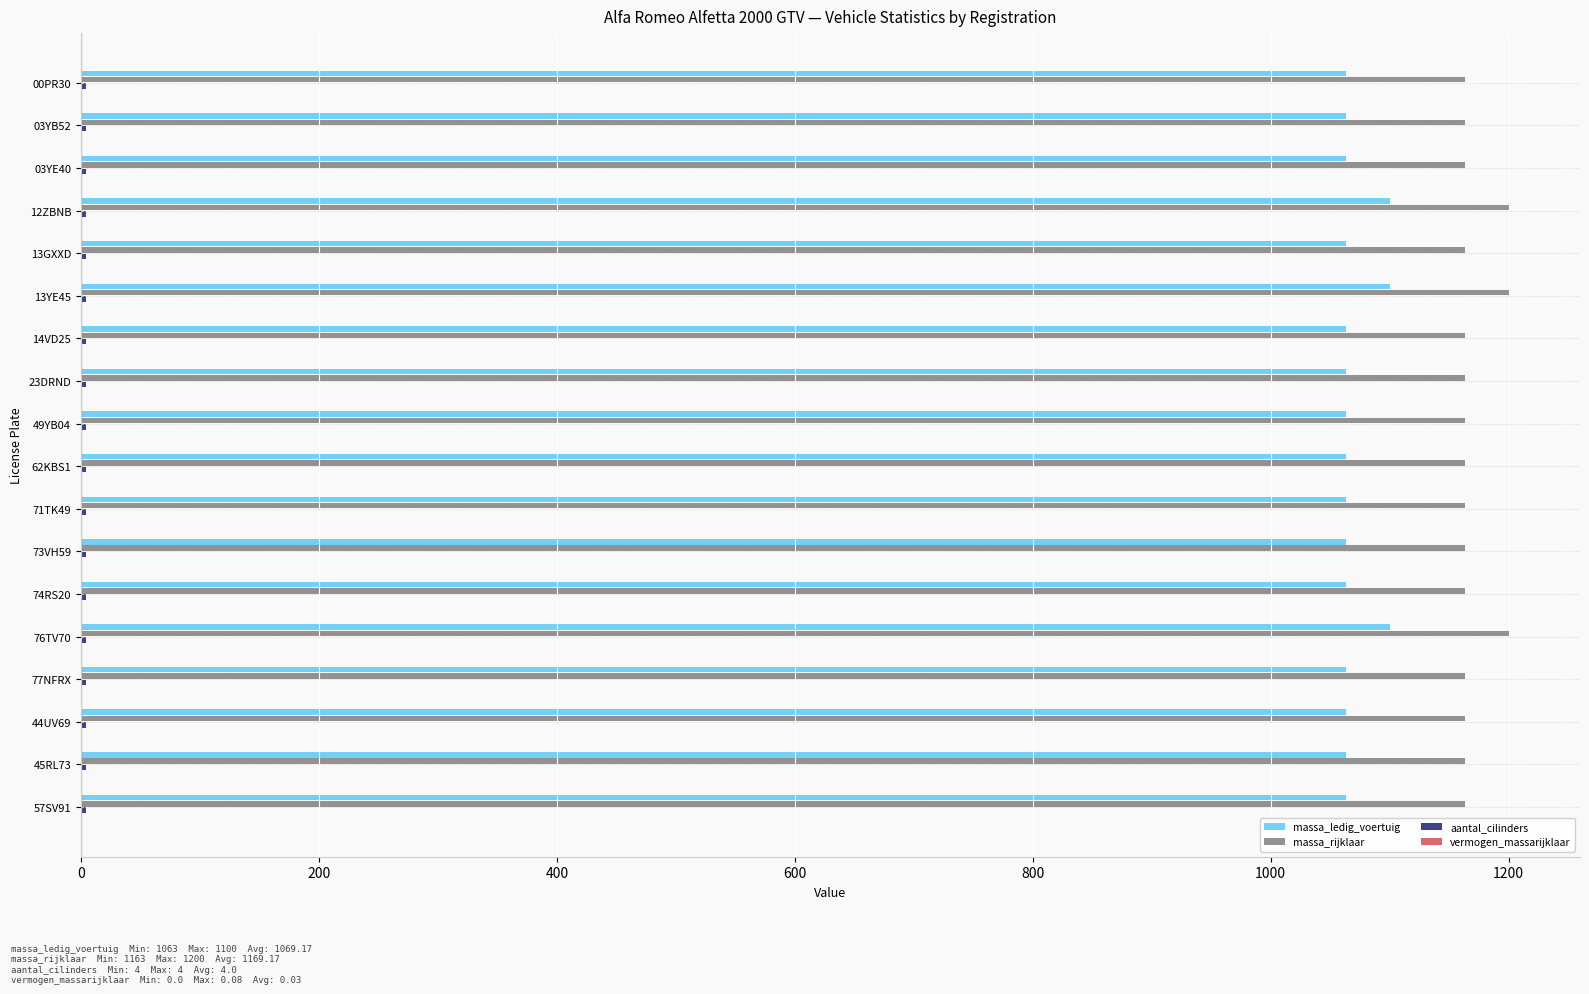

Which series has the largest total across all categories?

massa_rijklaar